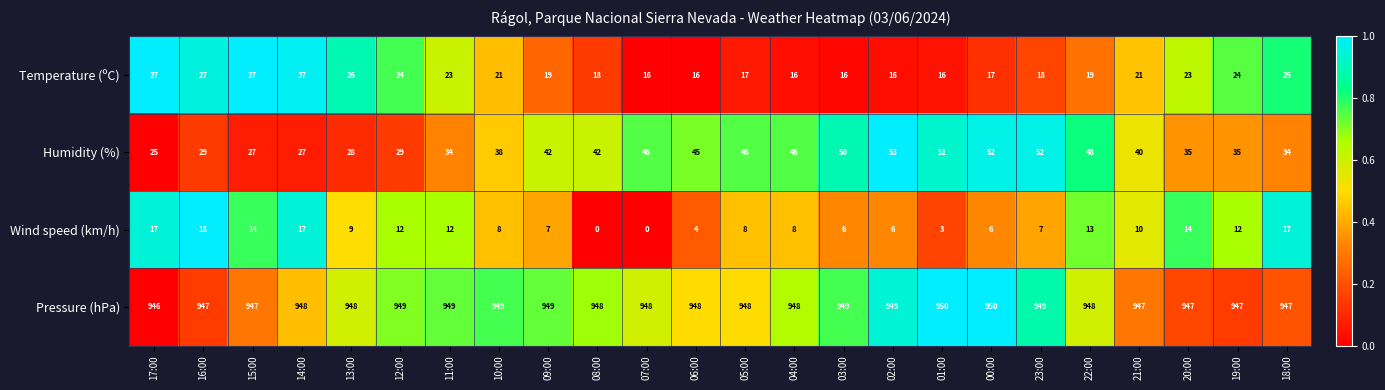

What is the greatest value displayed?

950